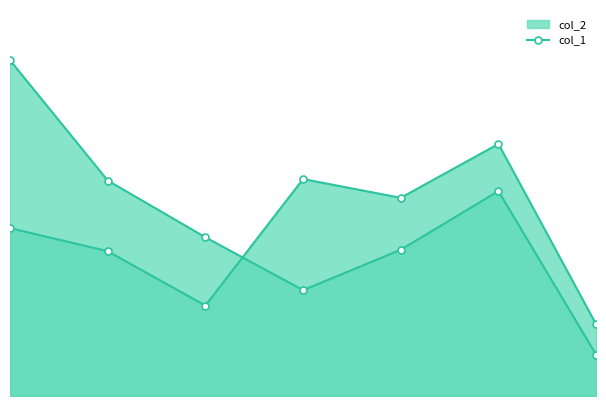

How many series are shown in this chart?

2